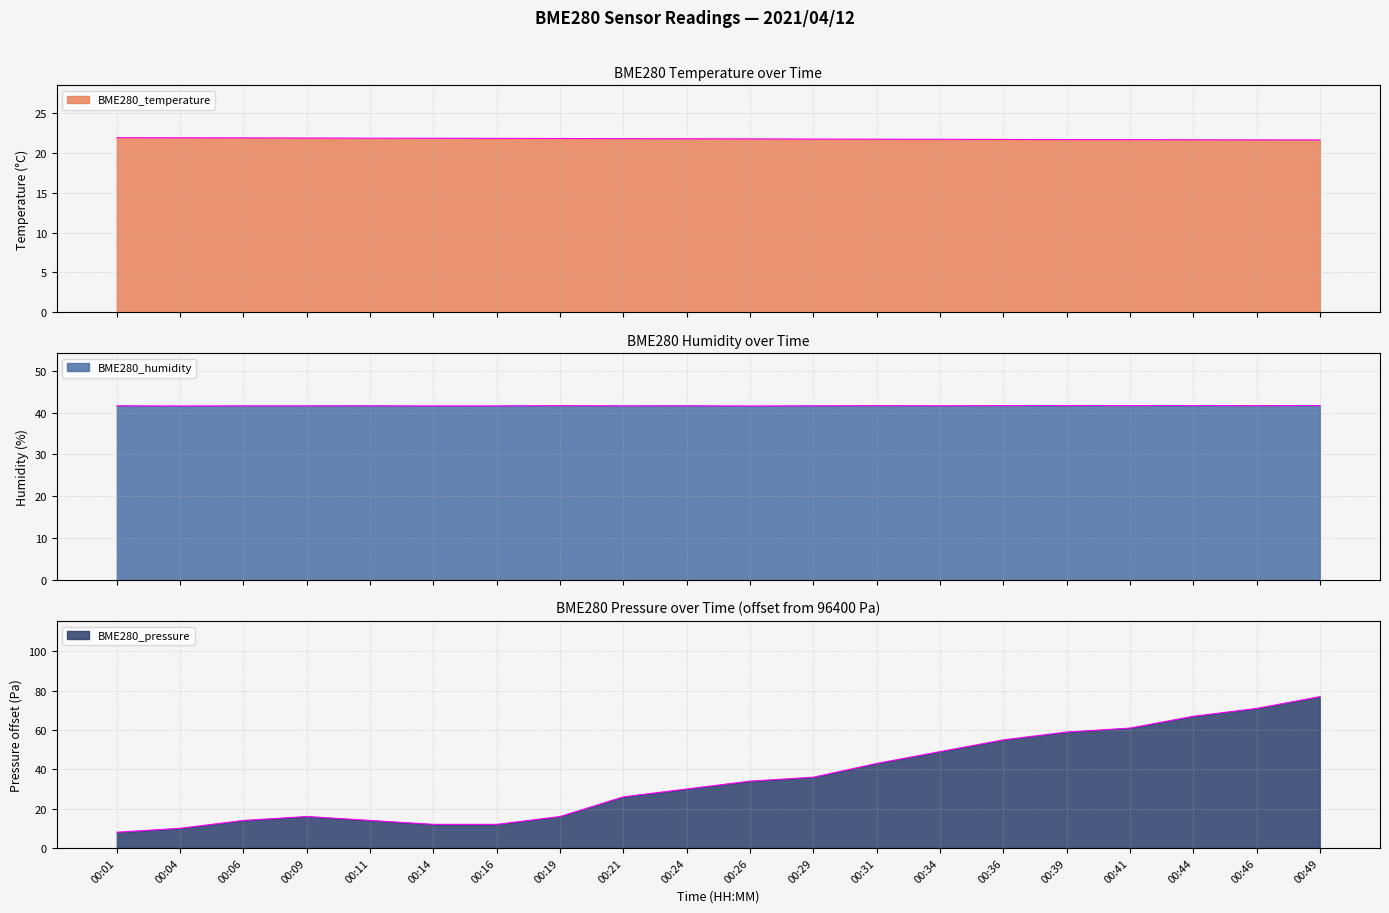

How many data points in BME280_pressure_scaled are above 34?

9